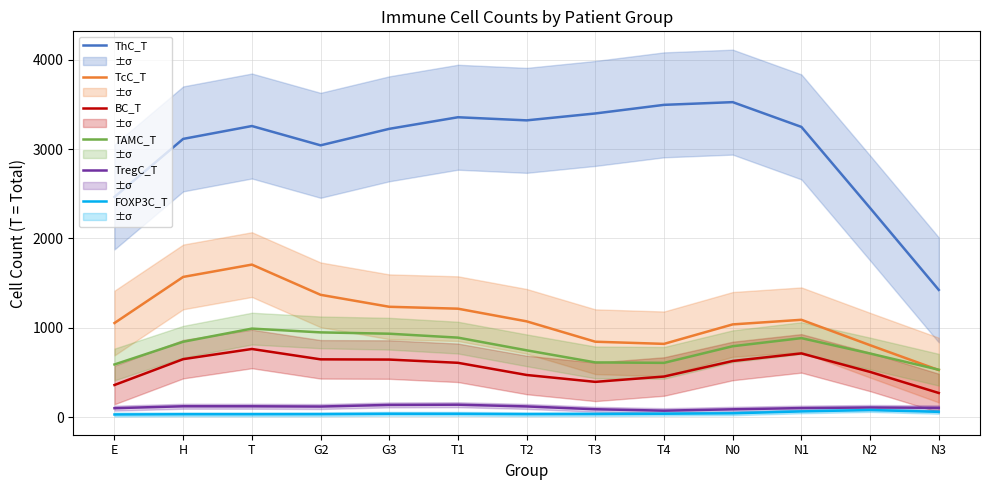

True or false: TregC_T has more than 1 points higher than both neighbors.

True